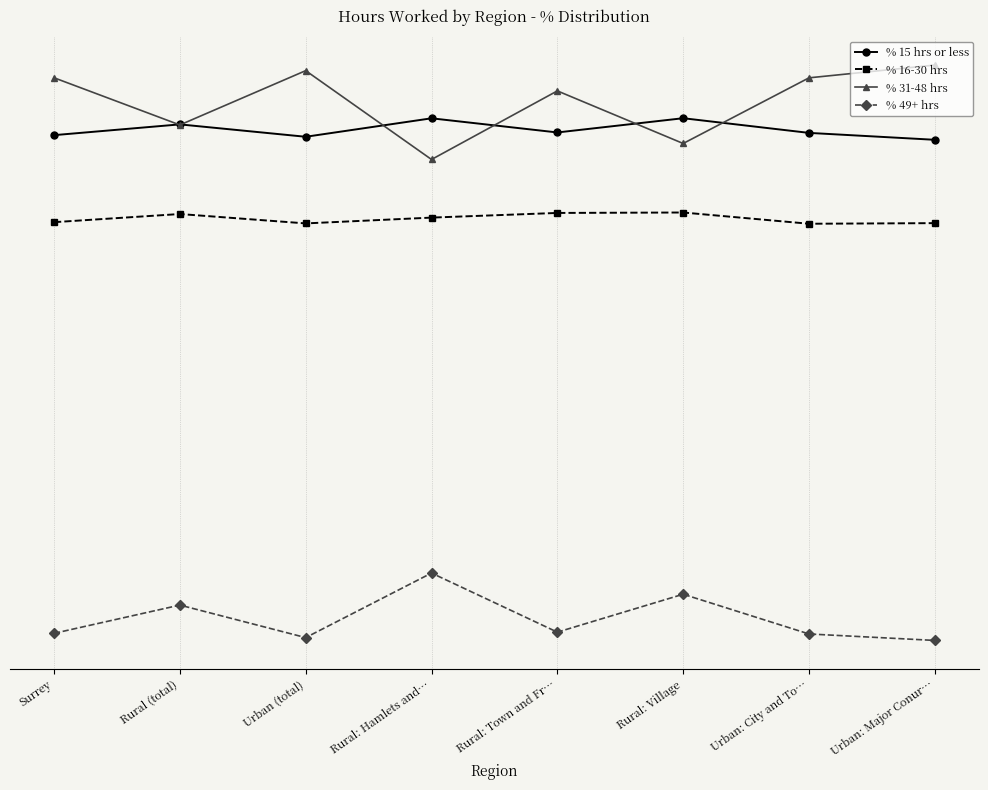

What is the difference between the % 15 hrs or less values at Rural (total) and Urban: Major Conur…?

1.5